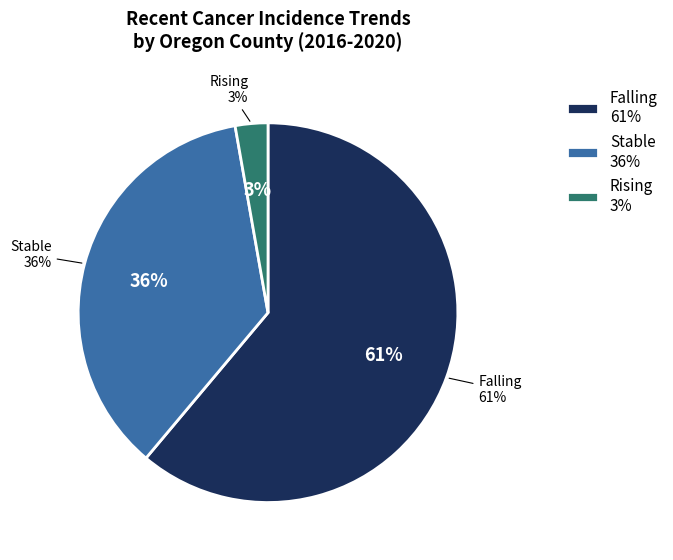

What is the smallest slice in the pie chart?

rising